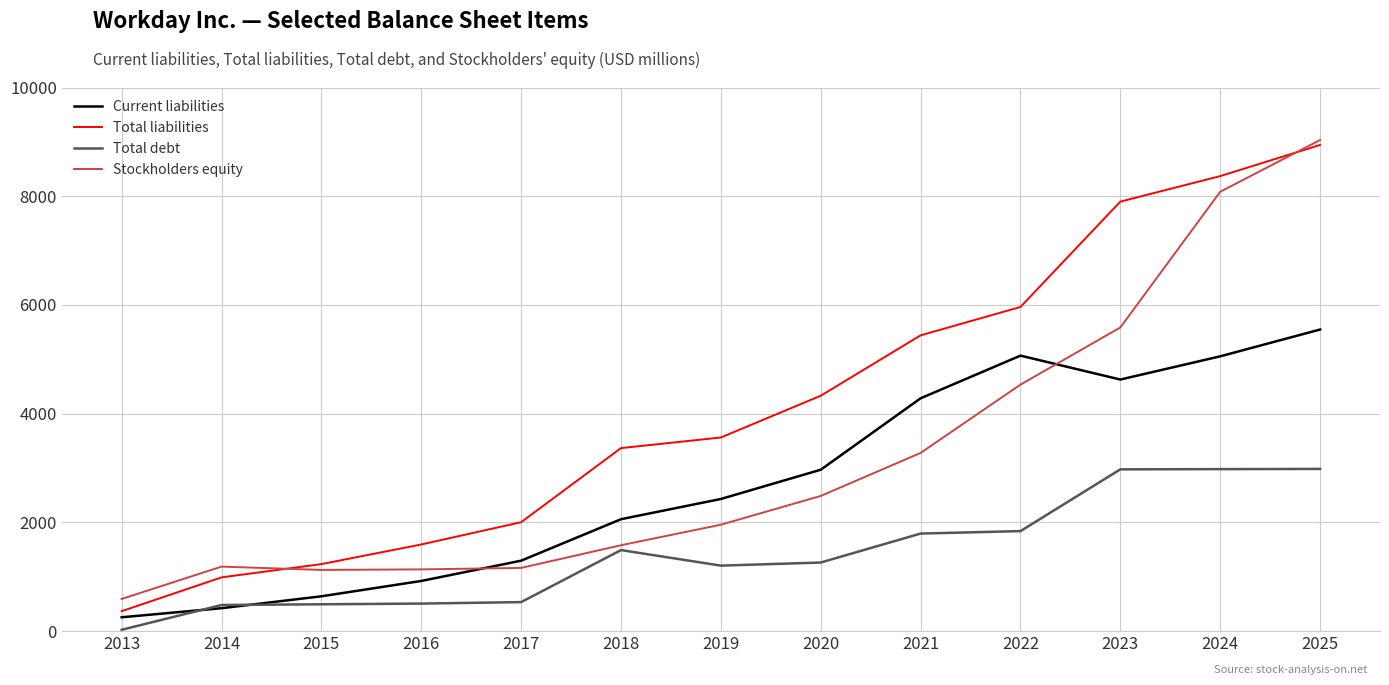

The Stockholders equity series shows 2487 at 2020. True or false?

True